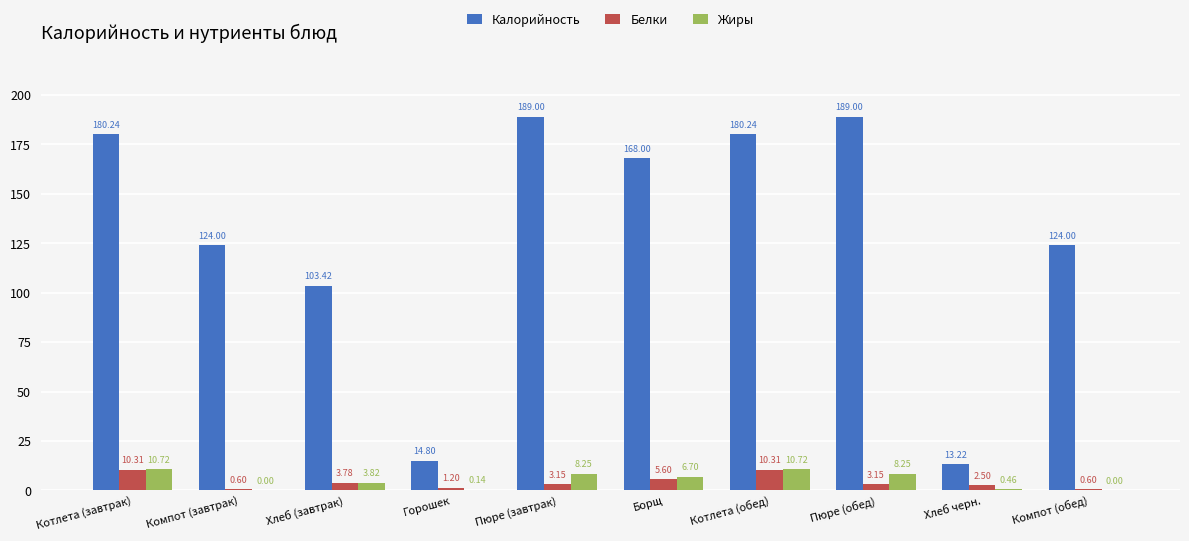

What is the total value across all series at Хлеб черн.?

16.2